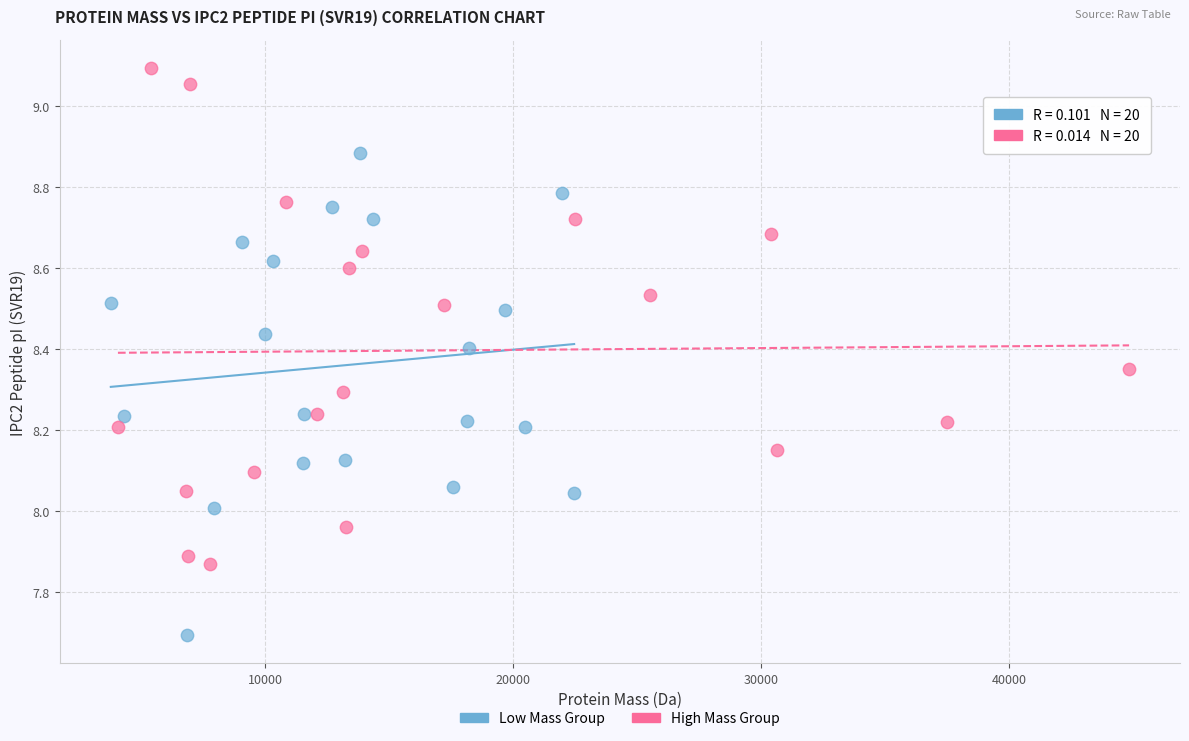

Which series reaches the maximum Y coordinate?

High Mass Group